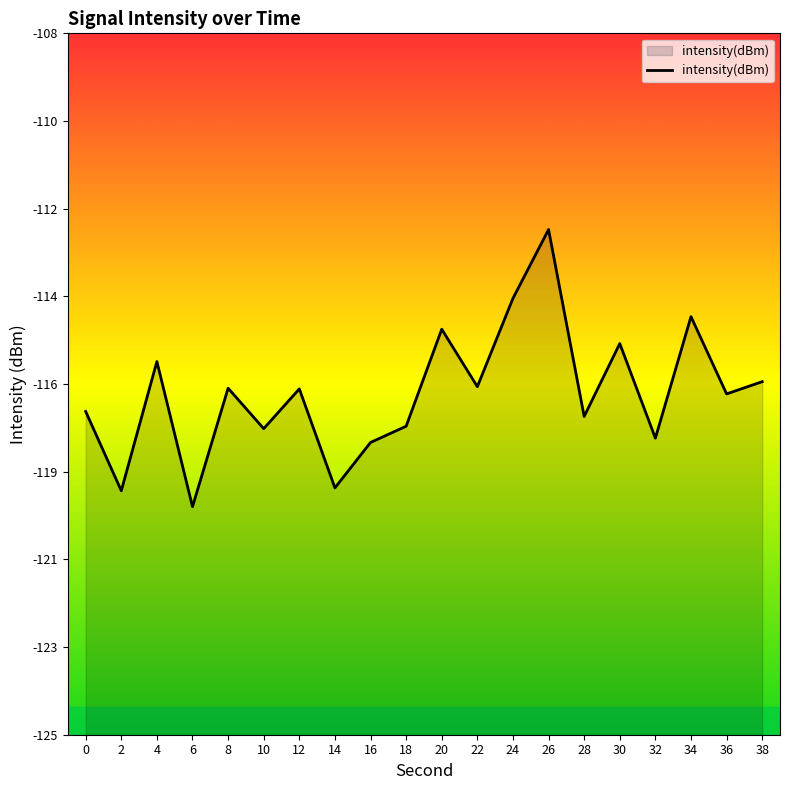

How many points are higher than both their immediate neighbors (excluding endpoints)?

7